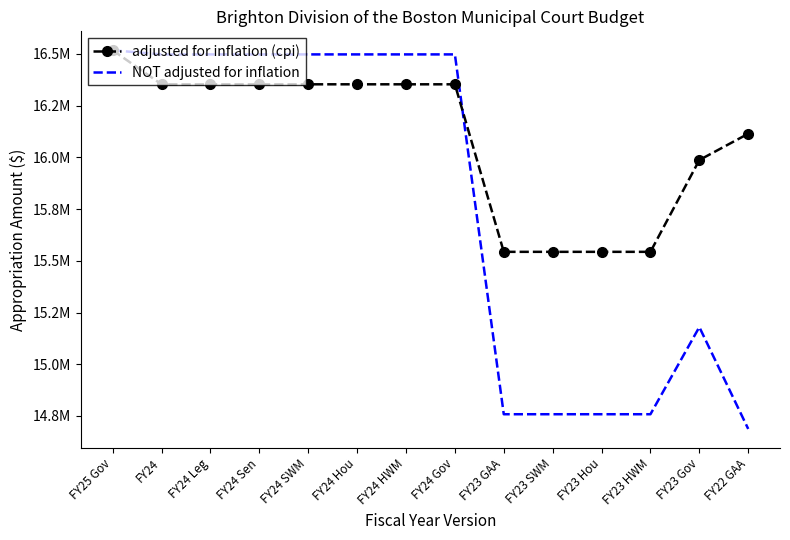

Rank the series by their maximum value, from highest to lowest.

adjusted for inflation (cpi), NOT adjusted for inflation